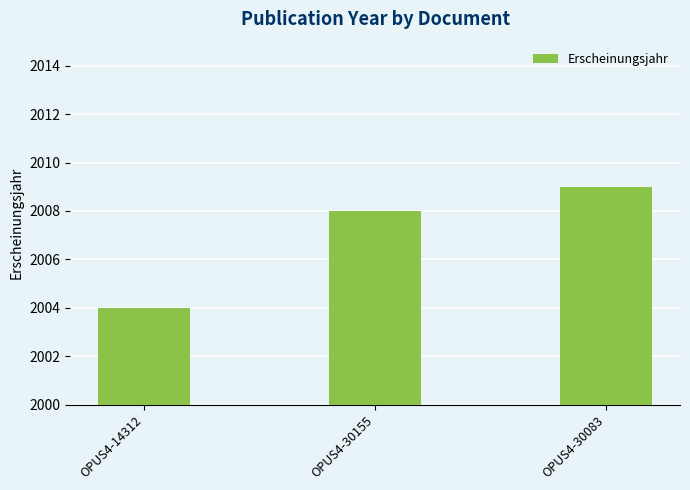

What is the maximum value shown in the chart?

2009